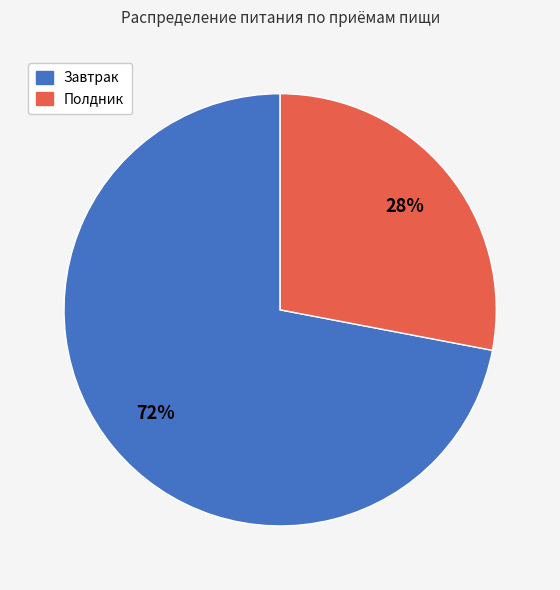

What is the largest slice in the pie chart?

Завтрак